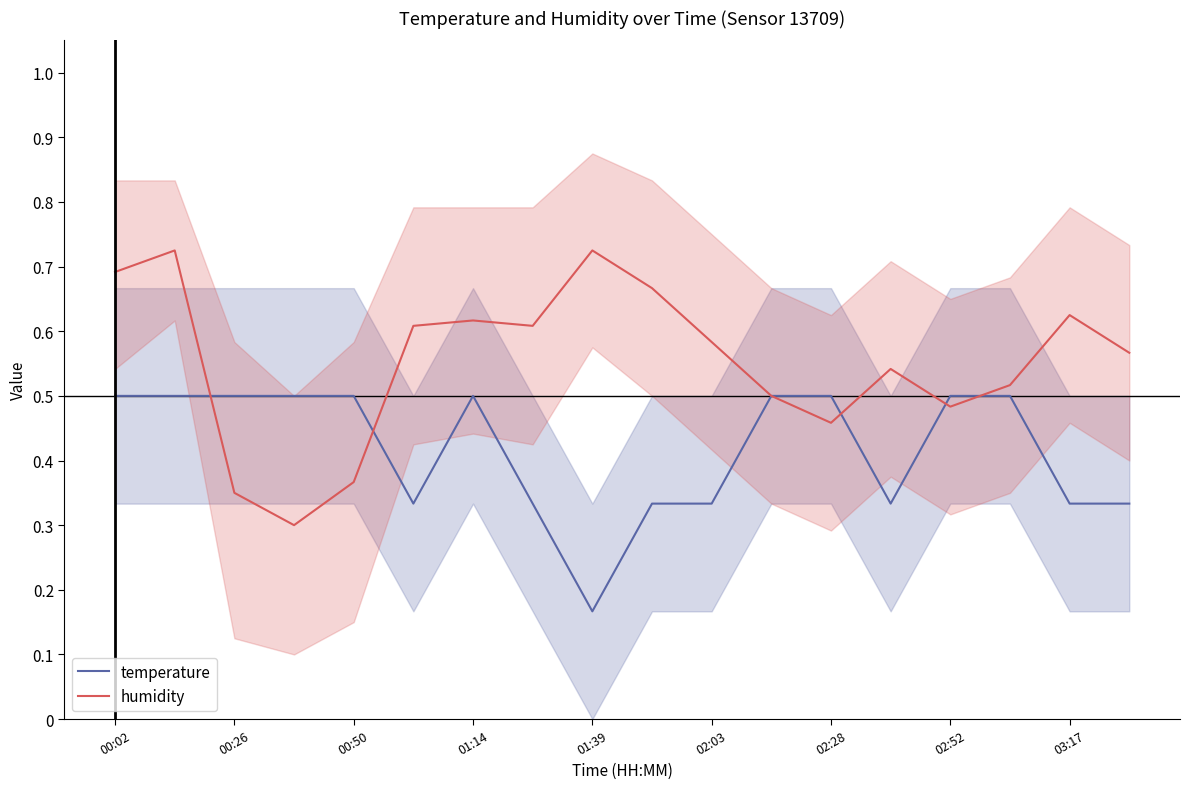

Which series has the largest total across all categories?

humidity